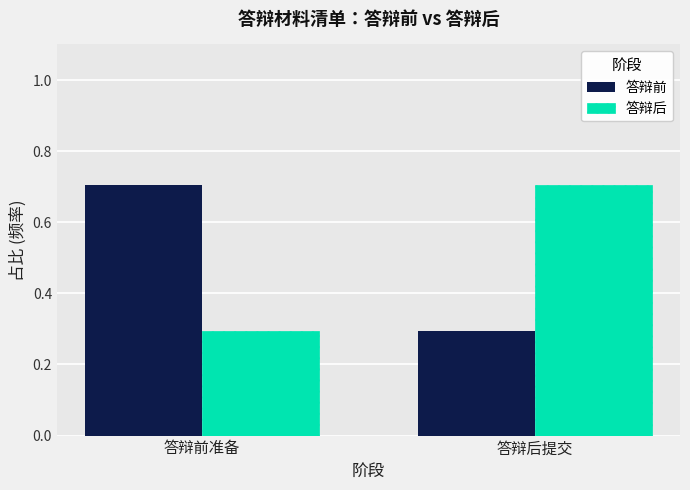

Where is 答辩前 nearest to the value 0?

答辩后提交